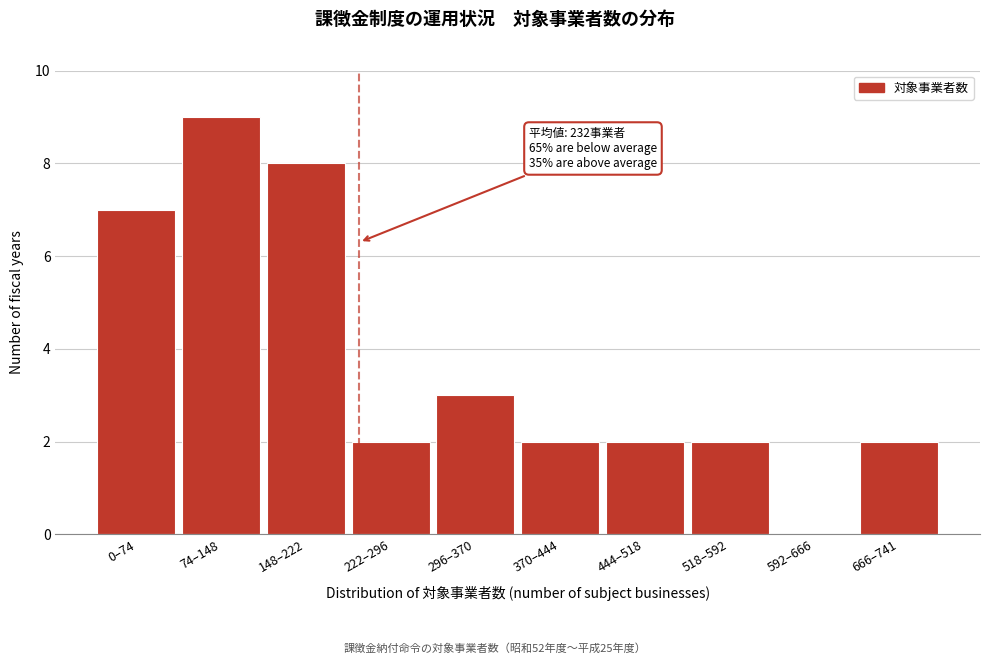

Reading left to right, extract all data points from this chart.

0–74=7	74–148=9	148–222=8	222–296=2	296–370=3	370–444=2	444–518=2	518–592=2	592–666=0	666–741=2